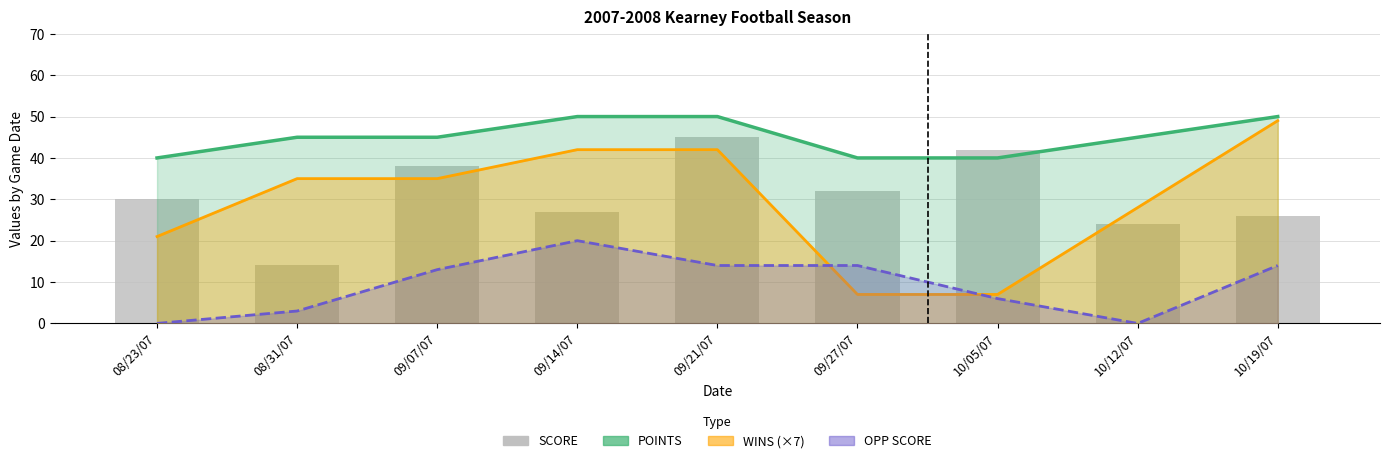

Count the number of data series in this chart.

4